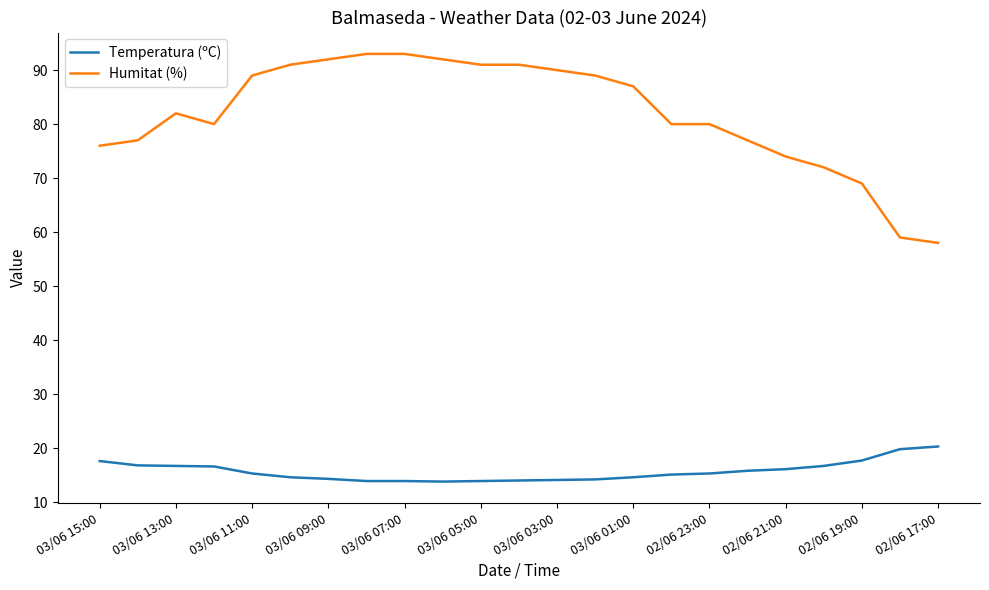

Which series has the widest spread of values?

Humitat (%)